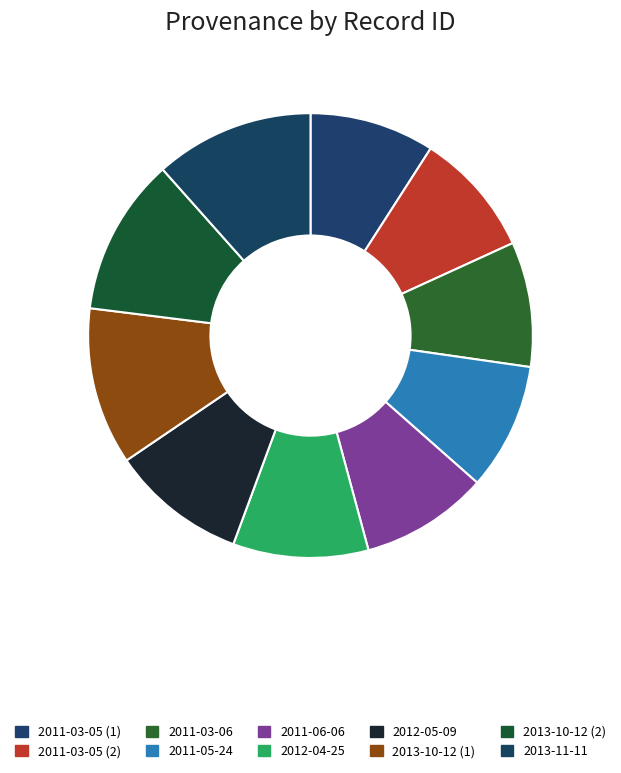

What percentage is the 2011-06-06 slice, to the nearest percent?

9%